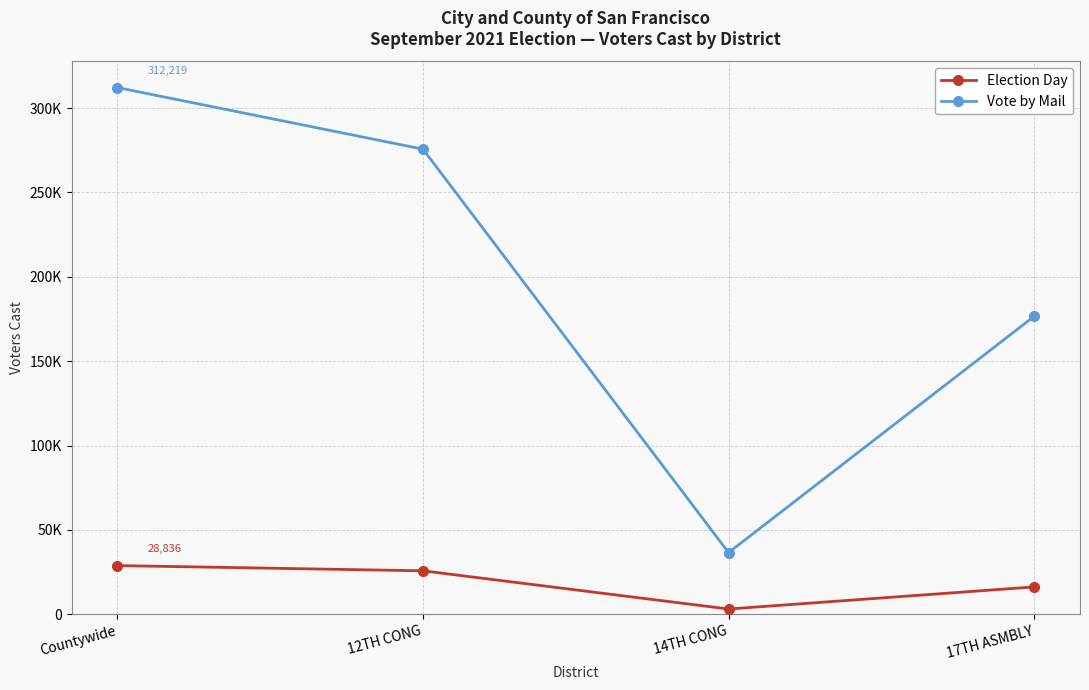

What is the difference between the second highest and minimum values in the Election Day series?

22650